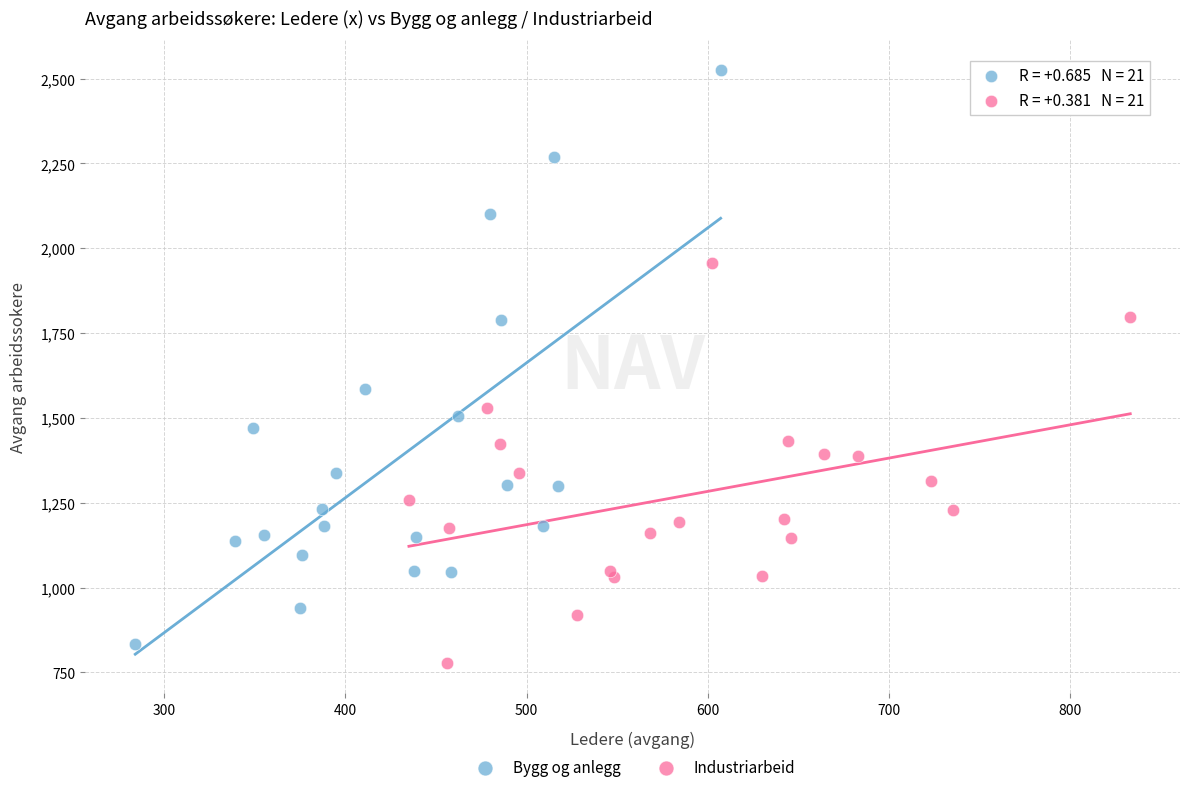

Which series has the widest spread of Y values?

Bygg og anlegg